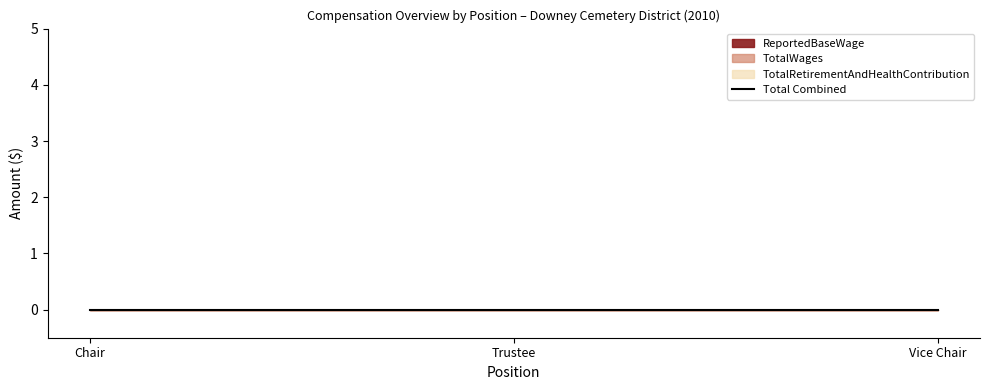

The Year series shows 1372 at Vice Chair. True or false?

False